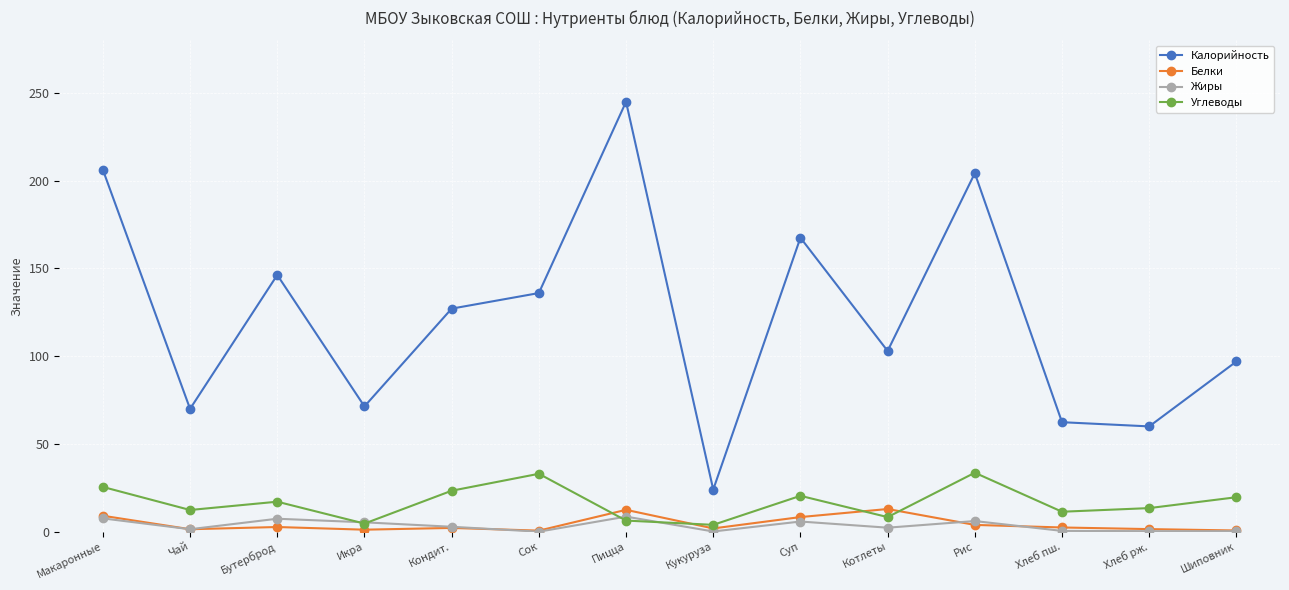

Which series changed the most between Макаронные and Кондит.?

Калорийность